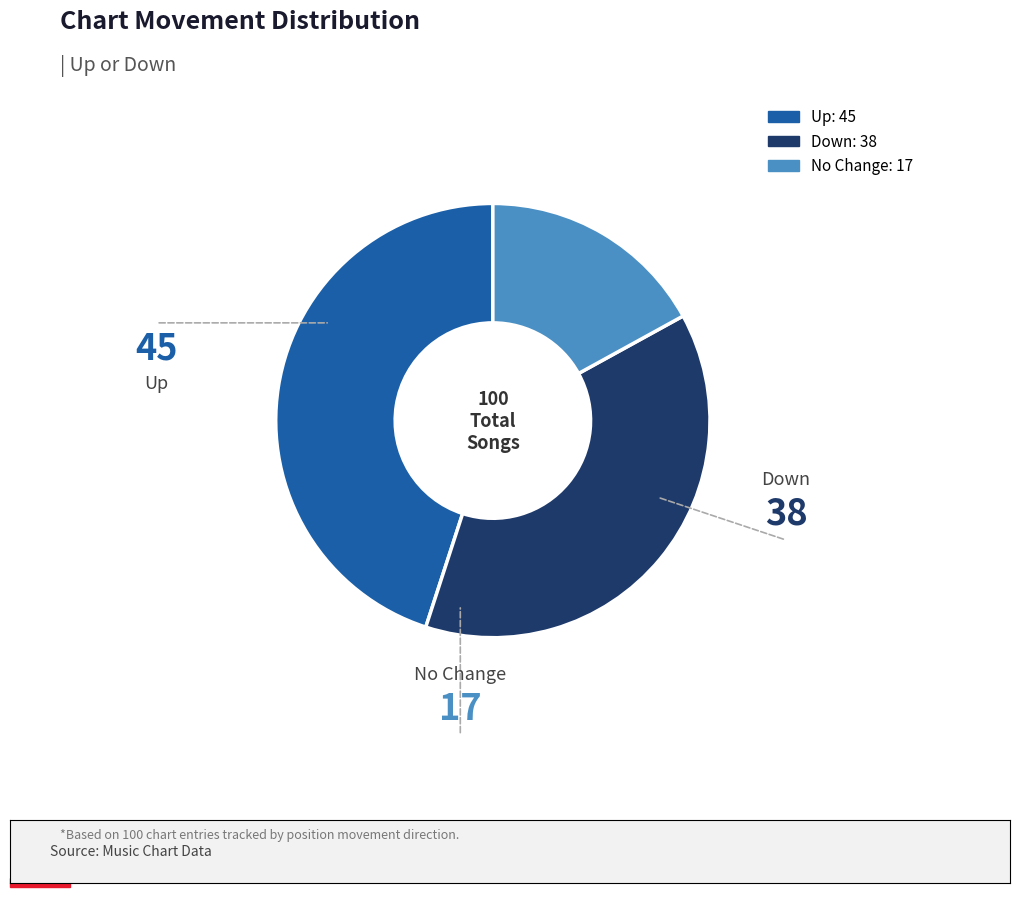

Is there a majority slice in this chart?

No